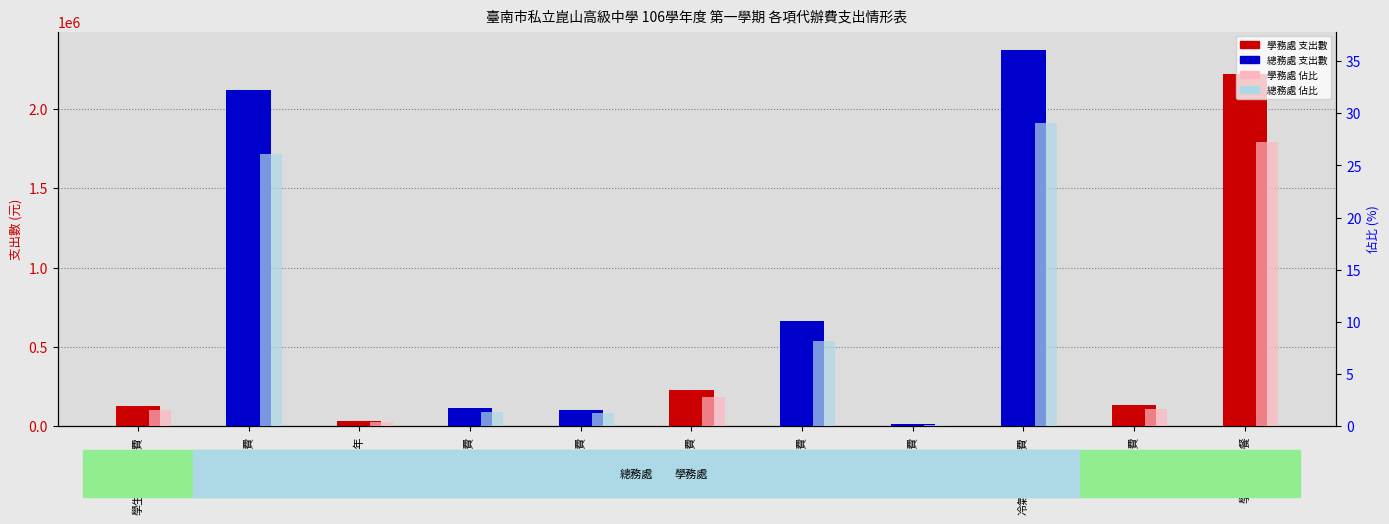

At which label does 佔比 (%) reach its minimum?

電燈費